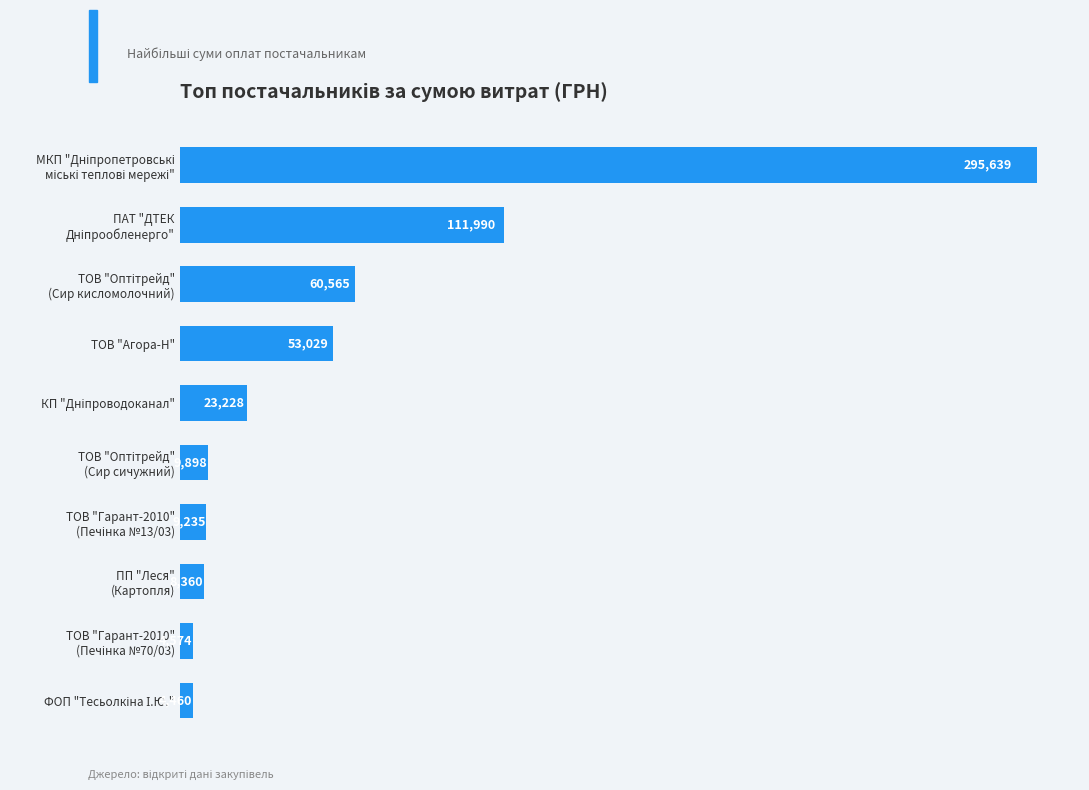

What is the minimum value shown in the chart?

4460.0